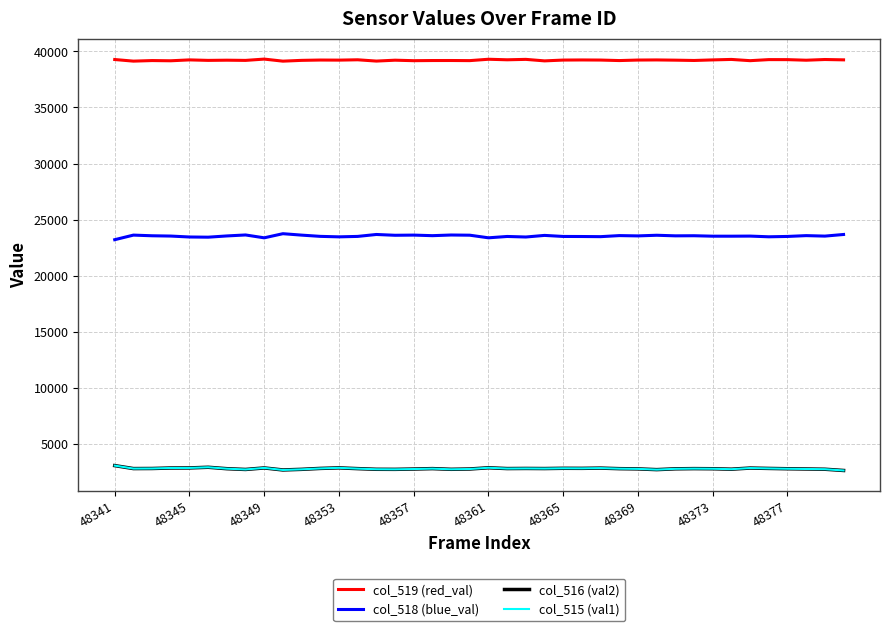

What is the average value of the col_515 (val1) series?

2781